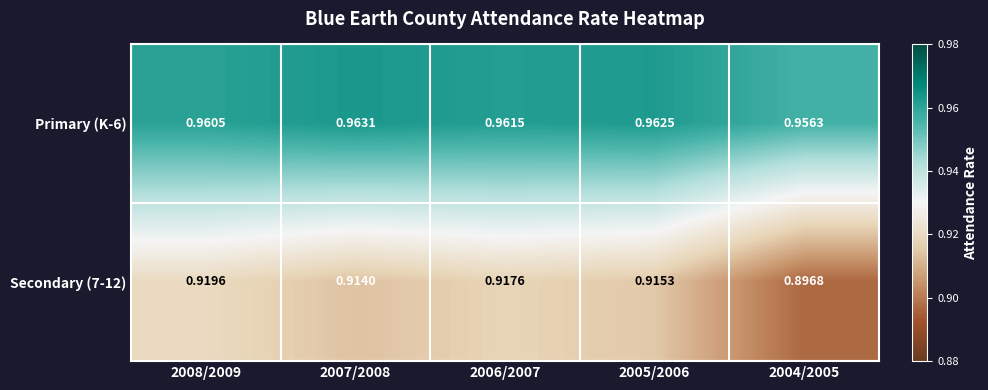

List the series in order of their overall mean, lowest first.

Secondary (7-12), Primary (K-6)